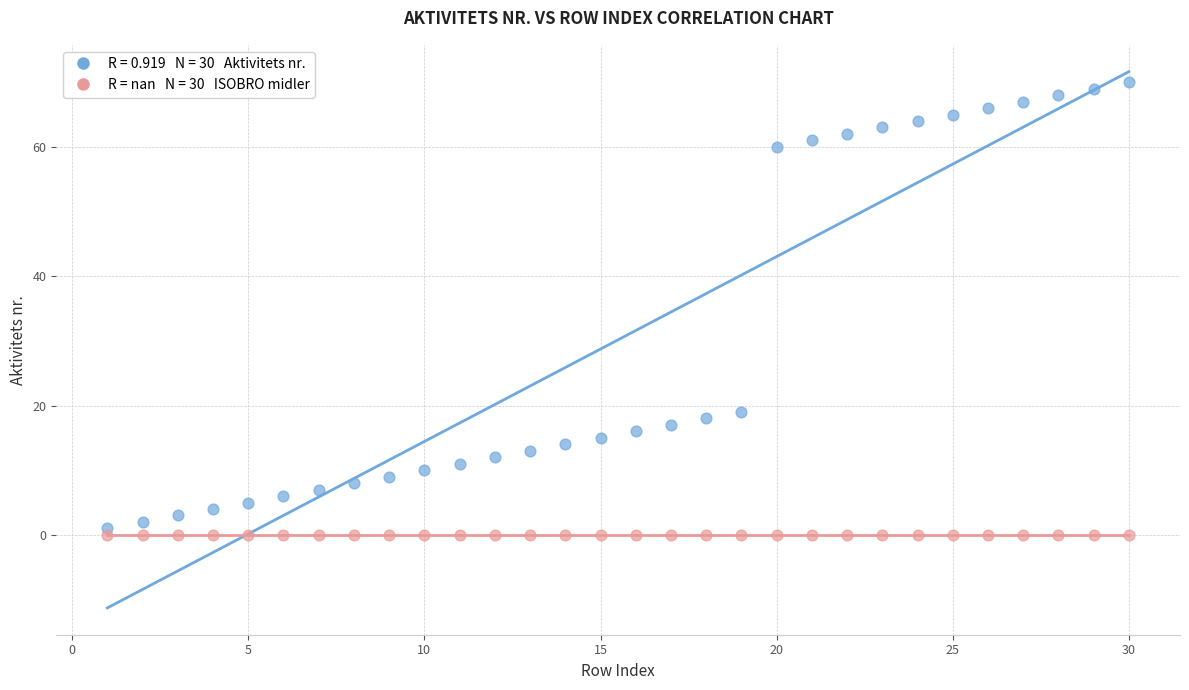

Across all series, what Y value is closest to 35?

19